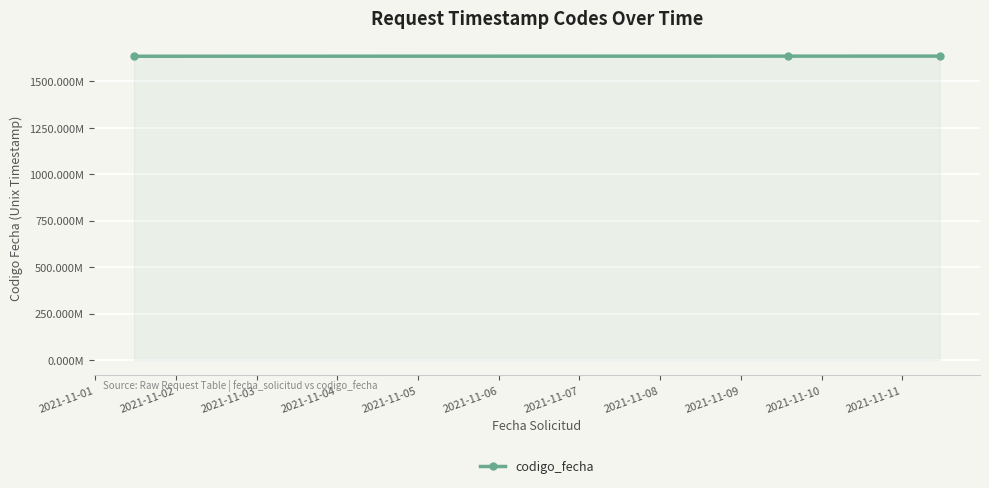

What is the greatest value displayed?

1636630399